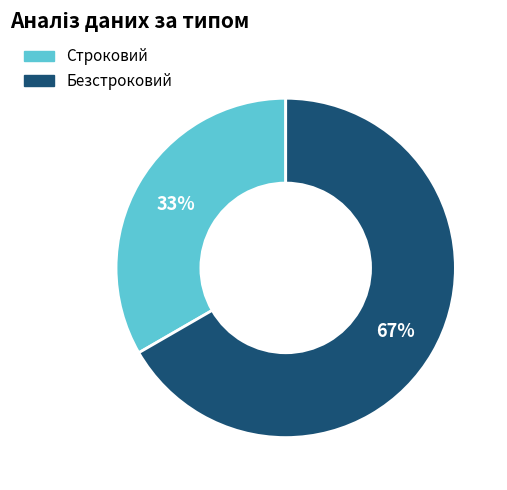

What is the smallest slice in the pie chart?

Строковий